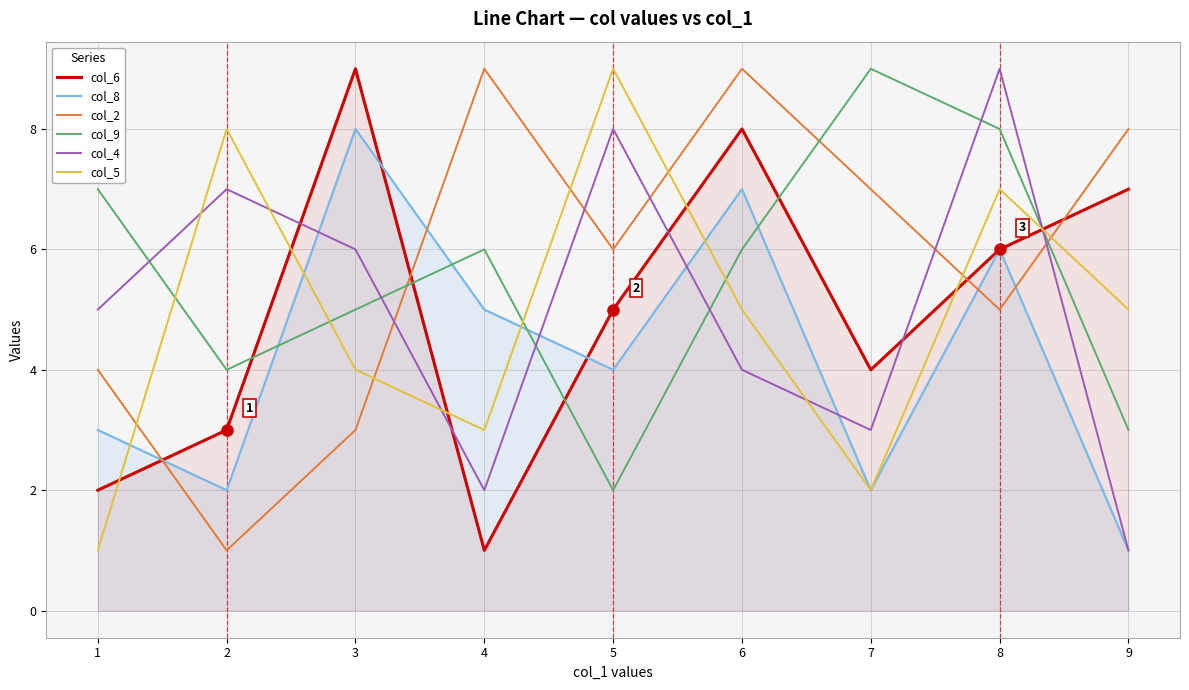

In col_8, how many points are lower than both neighbors (excluding endpoints)?

3